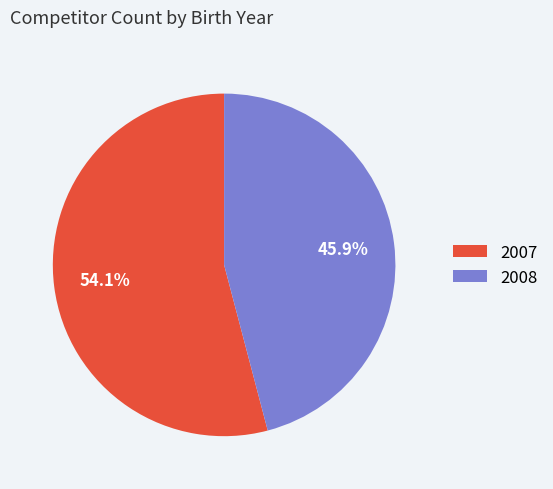

What is the total percentage of 2007 and 2008?

100.0%